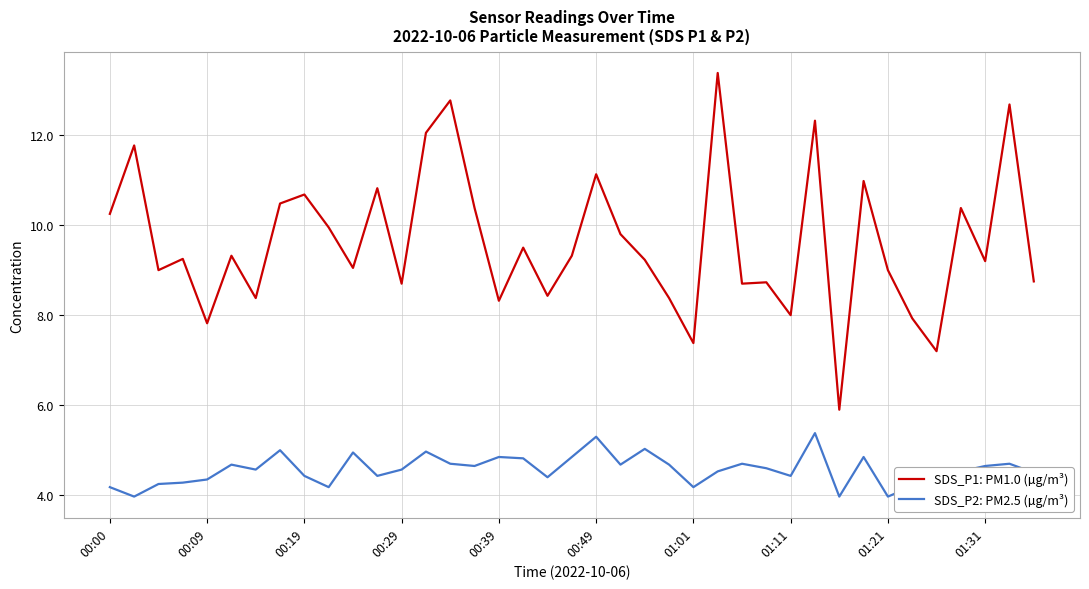

True or false: SDS_P1: PM1.0 (µg/m³) and SDS_P2: PM2.5 (µg/m³) intersect in this chart.

False